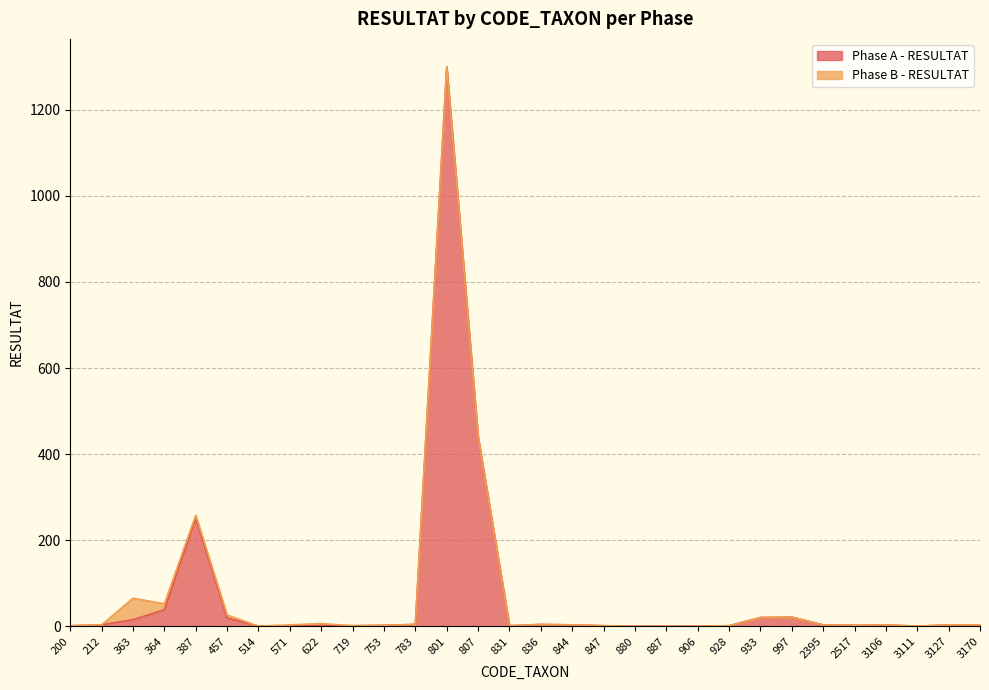

Reading right to left, what are all the values shown in this chart?

3170=3	3127=3	3111=0	3106=3	2517=2	2395=3	997=21	933=20	928=1	906=0	887=0	880=0	847=1	844=3	836=4	831=1	807=440	801=1300	783=4	753=2	719=1	622=2	571=0	514=0	457=19	387=250	364=38	363=15	212=3	200=1